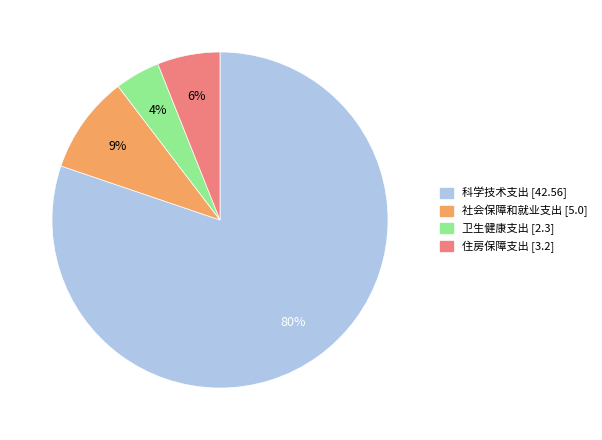

How many segments does this pie chart have?

4